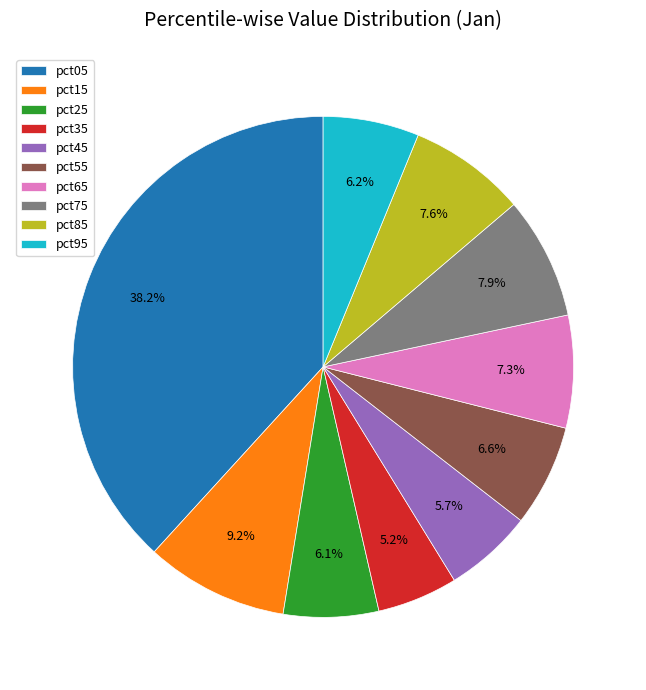

What is the largest slice in the pie chart?

pct05